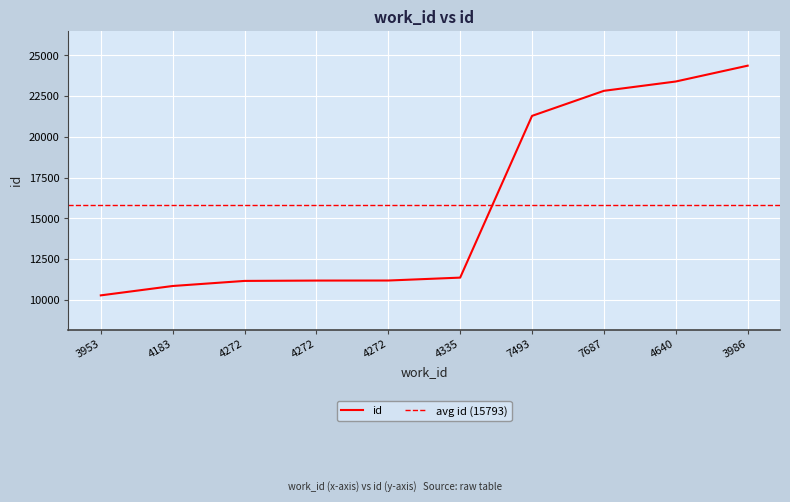

True or false: the data has more than 0 interior local peaks.

False